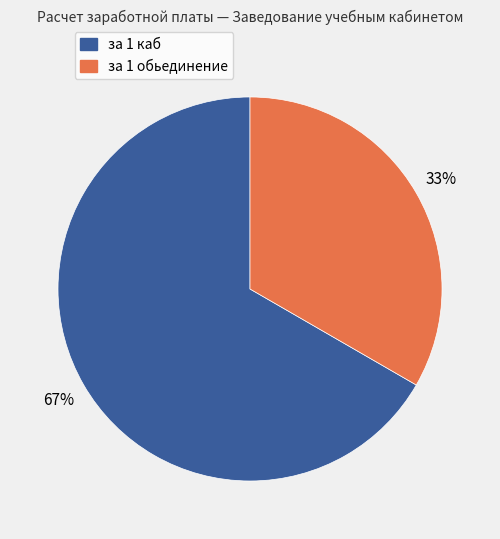

True or false: за 1 каб accounts for 80% of the total.

False